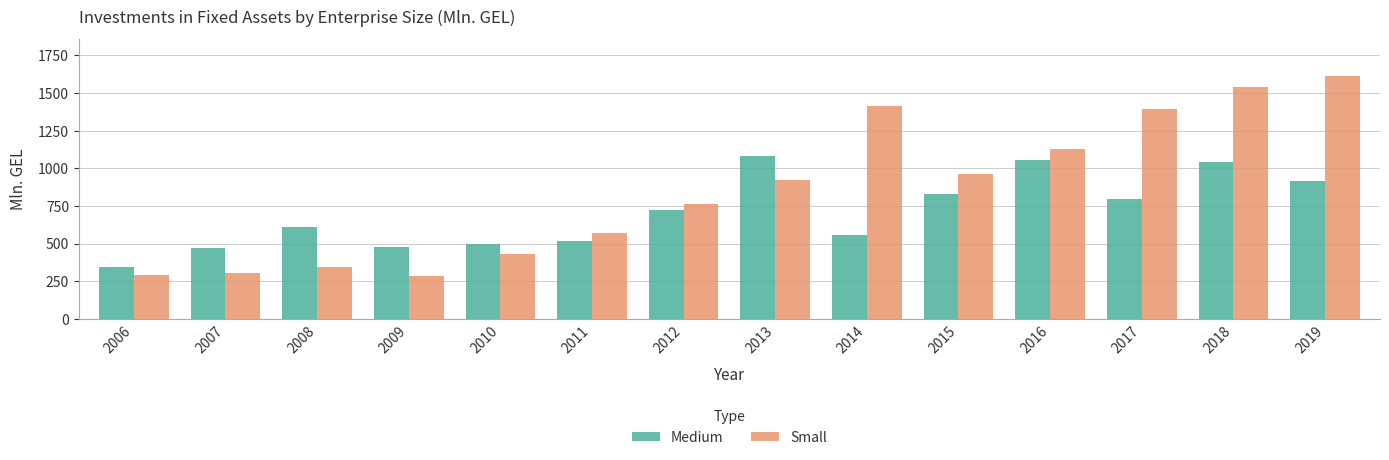

The Medium series shows 1369.1 at 2016. True or false?

False